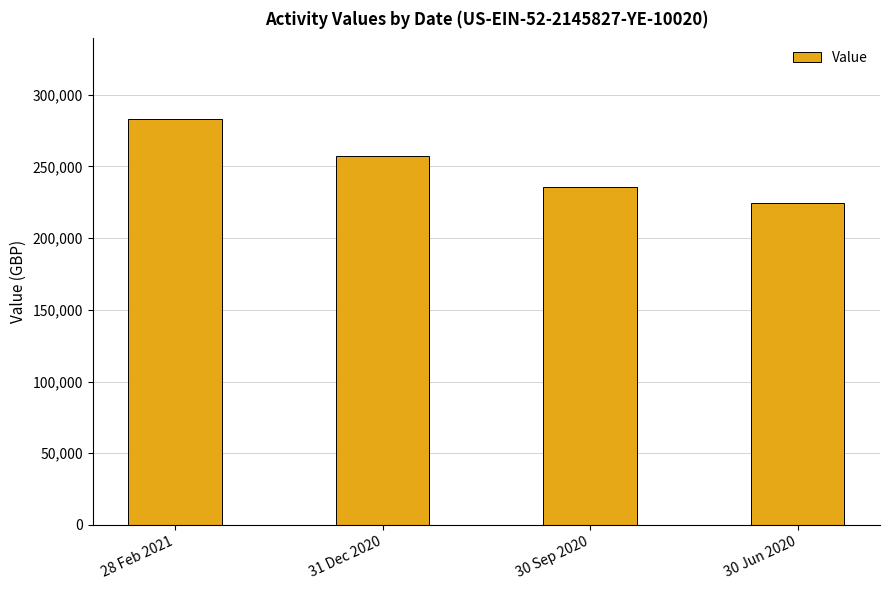

What is the change in value from 28 Feb 2021 to 31 Dec 2020?

-25152.5